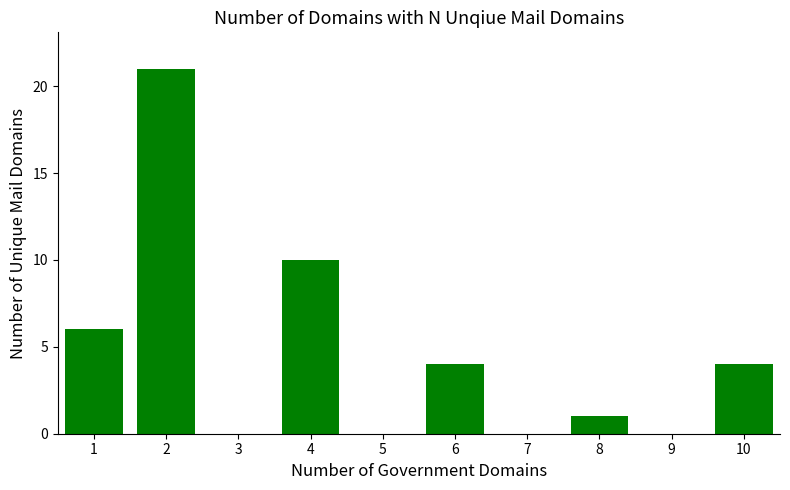

What is the greatest value displayed?

21